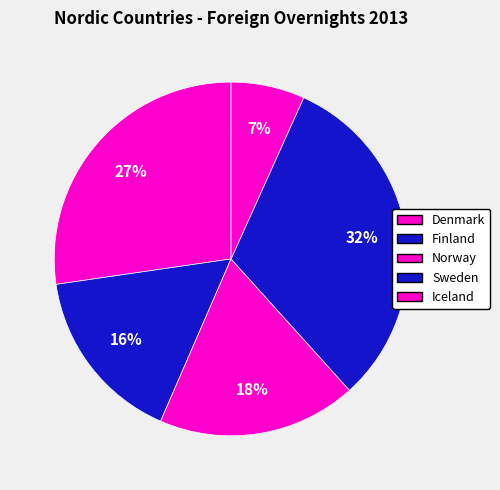

How many slices are in this pie chart?

5